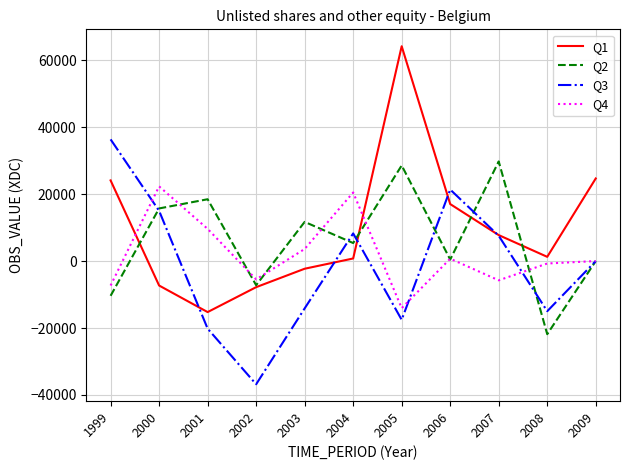

Is the value of Q1 at 2009 greater than the value of Q2 at 2003?

Yes